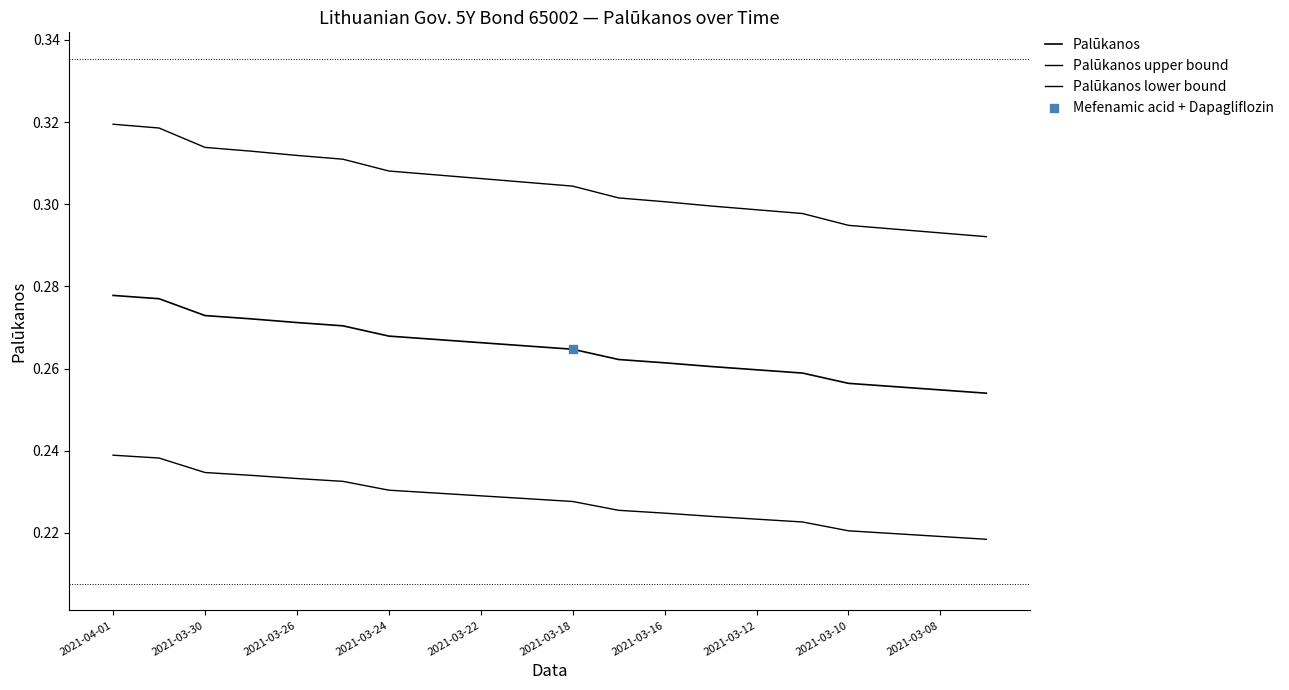

Which series has the largest total across all categories?

Palūkanos upper bound